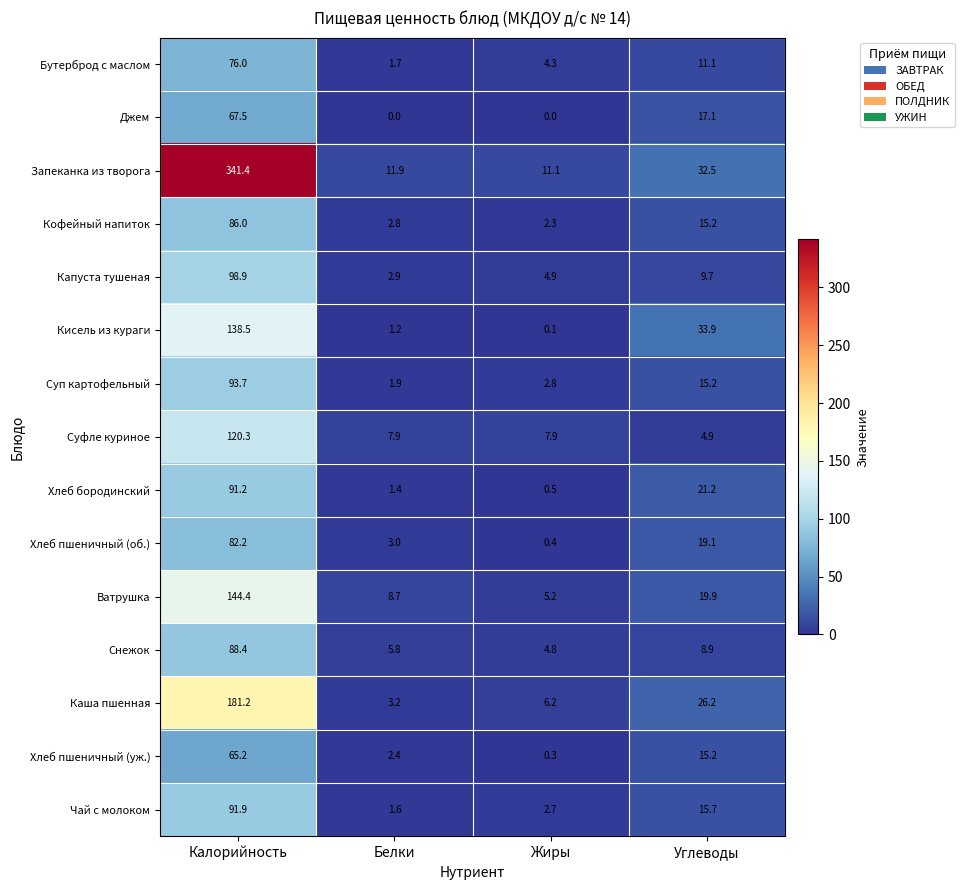

What is the maximum value for Чай с молоком?

91.9